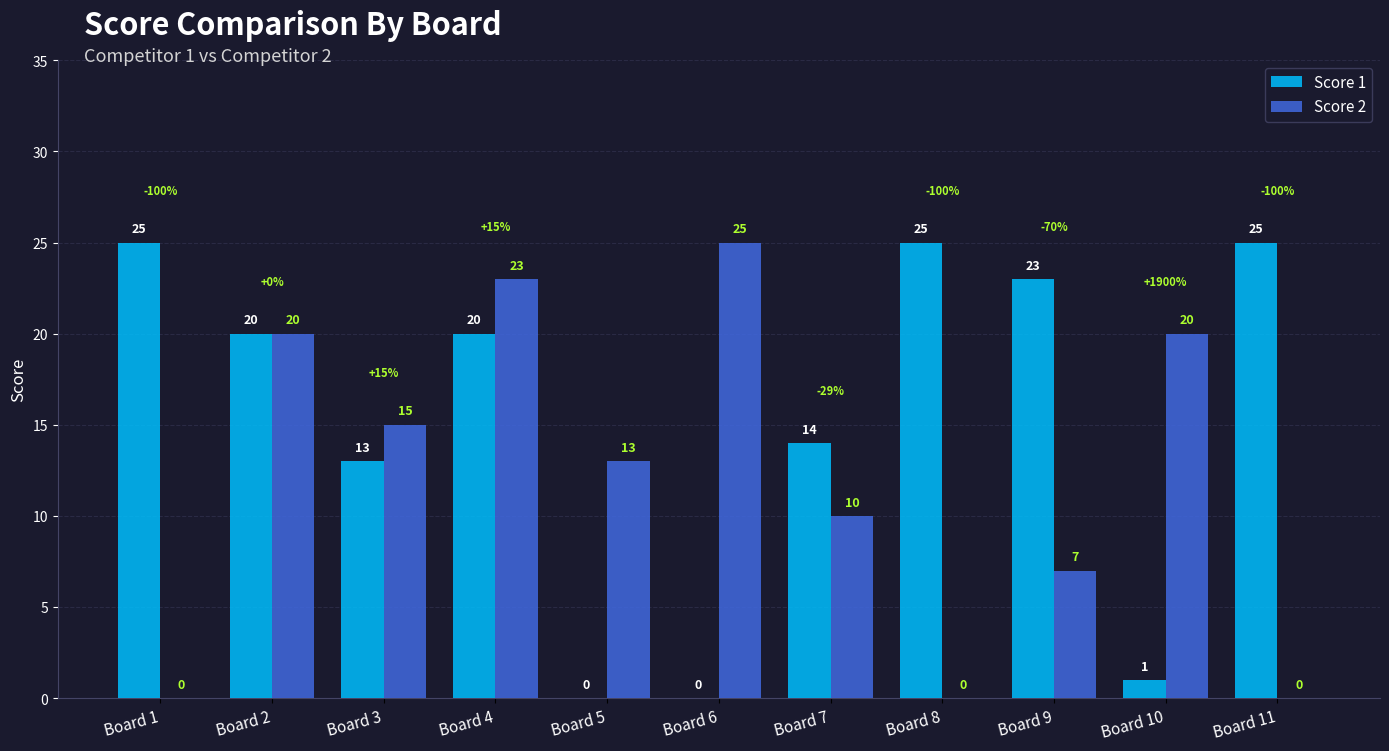

What is the sum of the Score 2 values at Board 6 and Board 8?

25